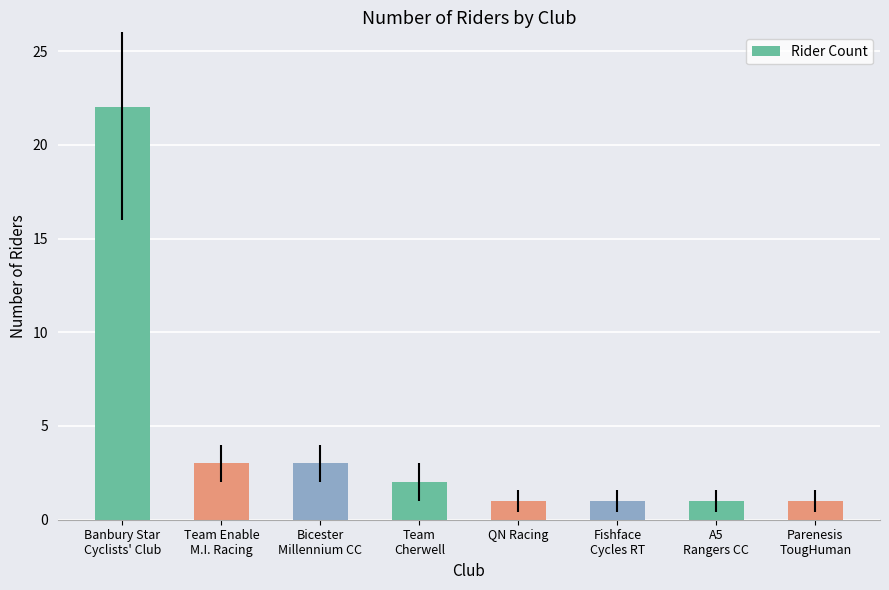

Reading left to right, list all the values displayed in this chart.

22	3	3	2	1	1	1	1